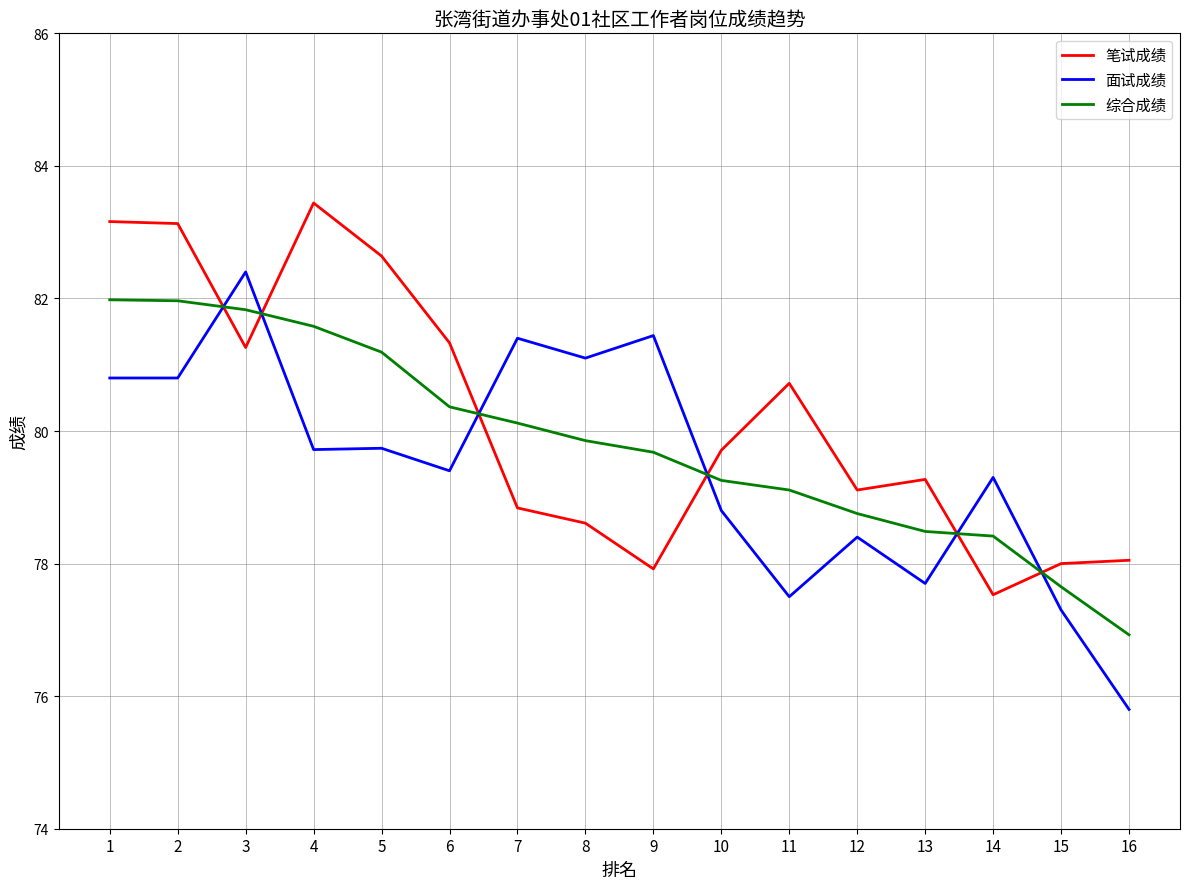

What is the difference between the highest and lowest values at 6?

1.9